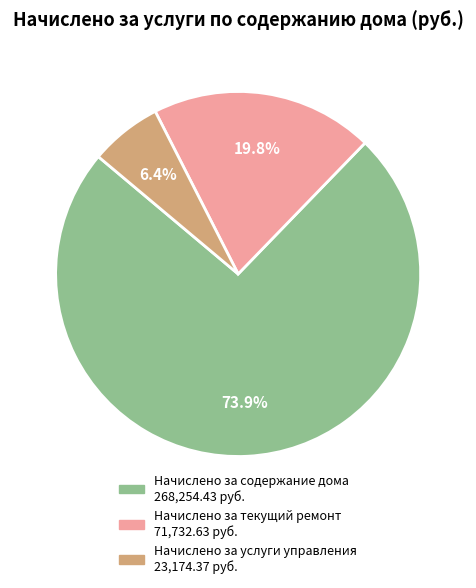

What percentage is the Начислено за содержание дома slice, to the nearest percent?

74%